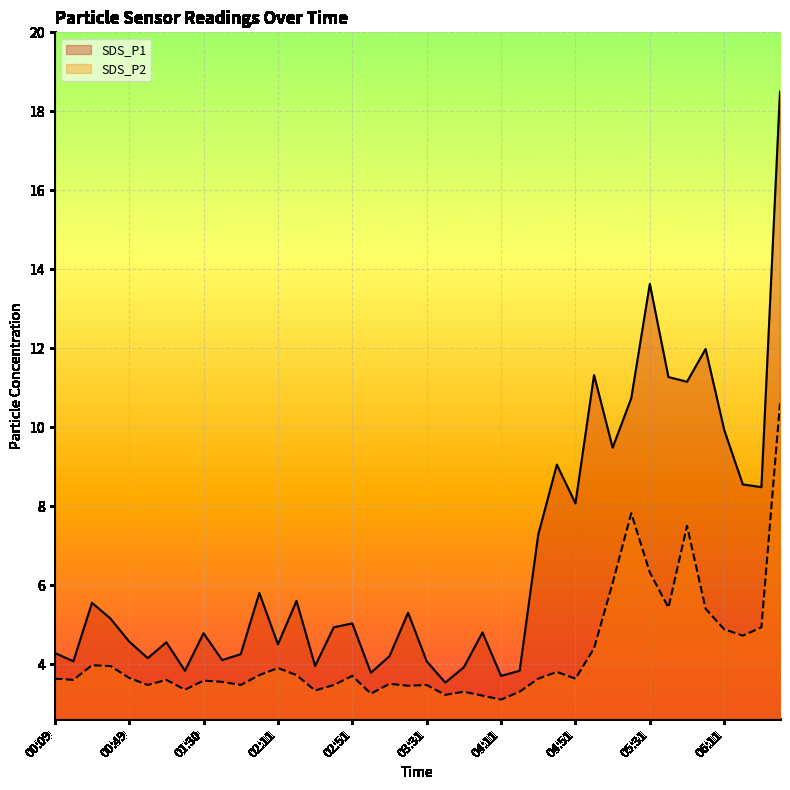

At which label does SDS_P1 first exceed 5?

00:29